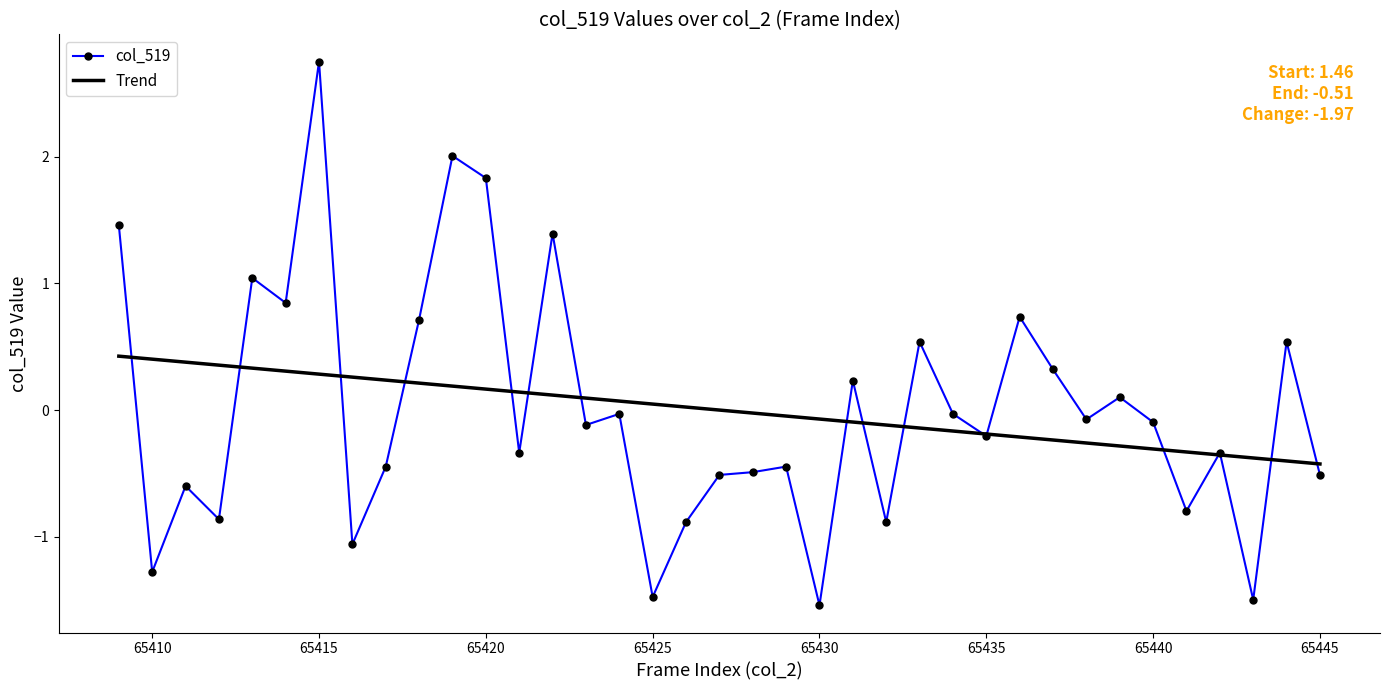

List the labels in order of value, largest first.

65415, 65419, 65420, 65409, 65422, 65413, 65414, 65436, 65418, 65433, 65444, 65437, 65431, 65439, 65424, 65434, 65438, 65440, 65423, 65435, 65421, 65442, 65417, 65429, 65428, 65427, 65445, 65411, 65441, 65412, 65426, 65432, 65416, 65410, 65425, 65443, 65430